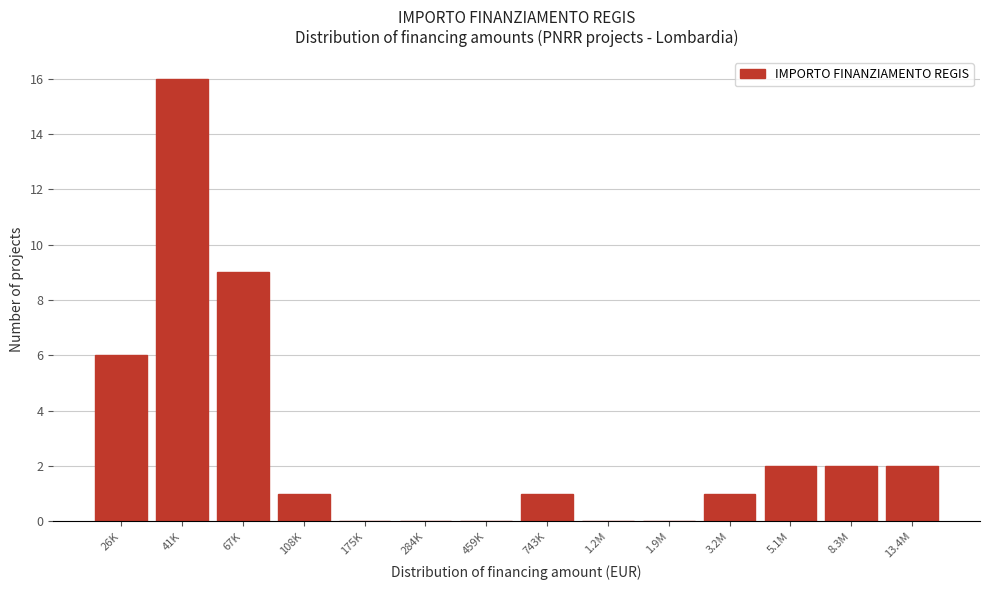

Reading left to right, extract all data points from this chart.

26K=6	41K=16	67K=9	108K=1	175K=0	284K=0	459K=0	743K=1	1.2M=0	1.9M=0	3.2M=1	5.1M=2	8.3M=2	13.4M=2